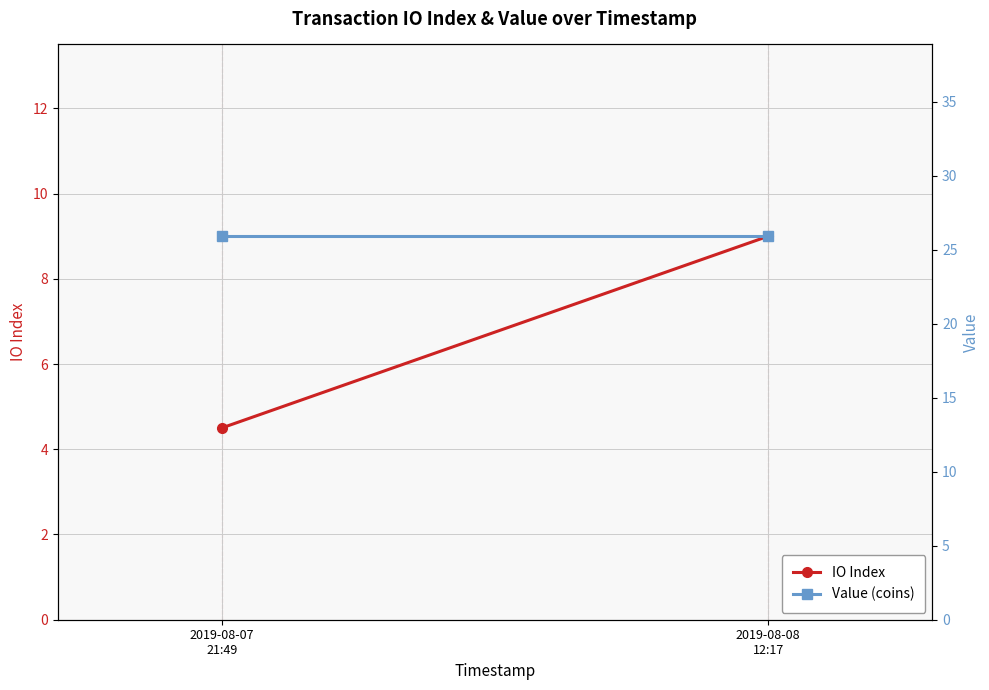

Is the value of IO Index at 2019-08-08
12:17 greater than the value of Value (coins) at 2019-08-07
21:49?

No